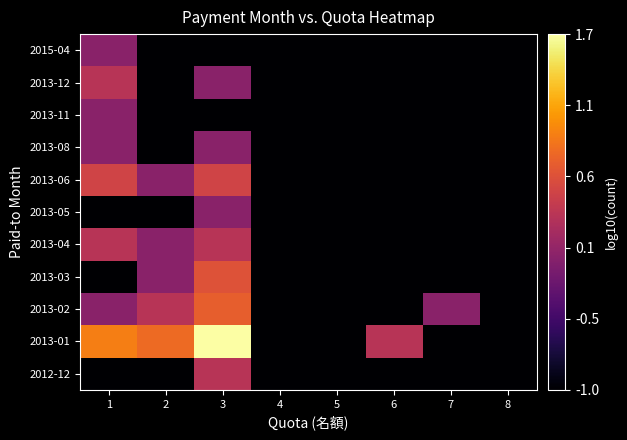

At which category is the sum across all series the highest?

3